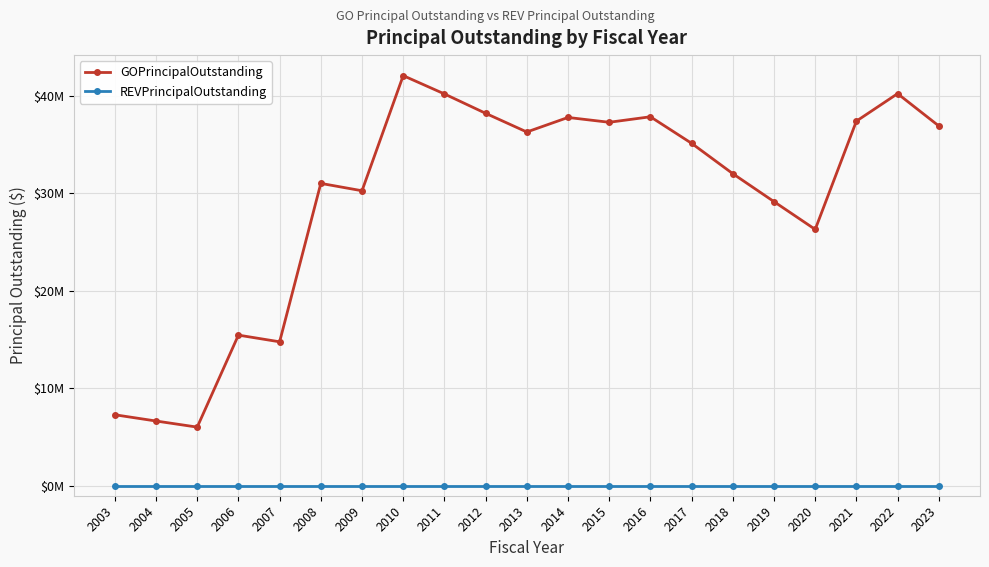

What are all the series names shown in the legend?

GOPrincipalOutstanding, REVPrincipalOutstanding